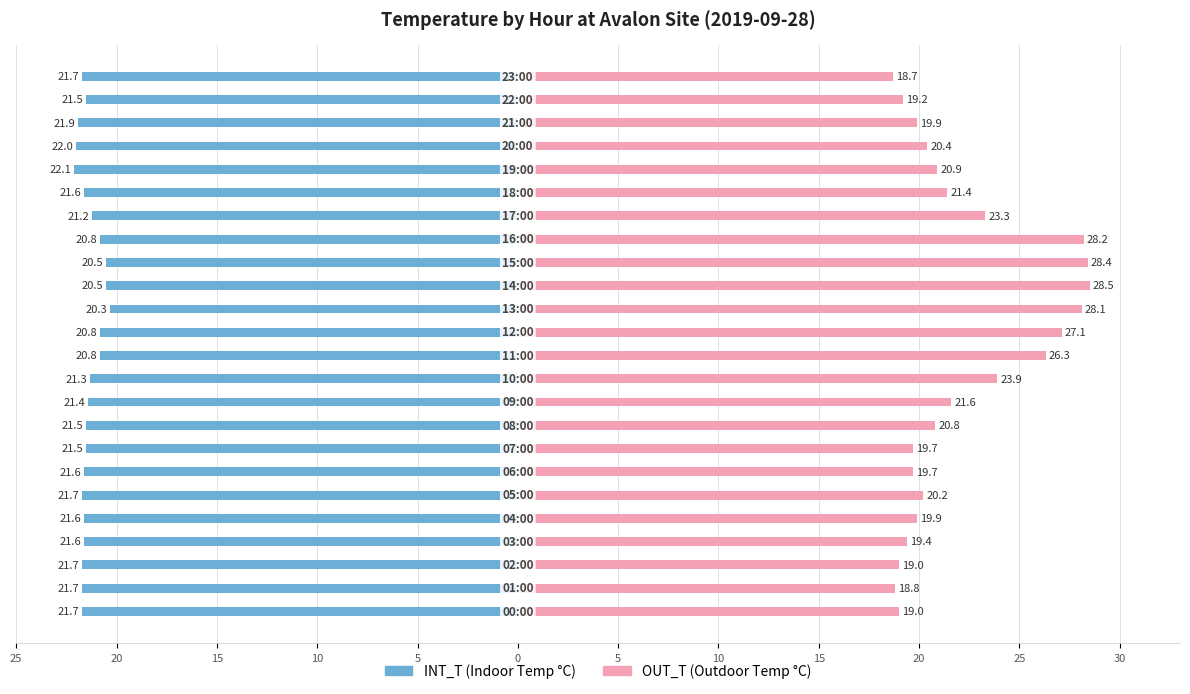

How many data points in INT_T are above -21?

6